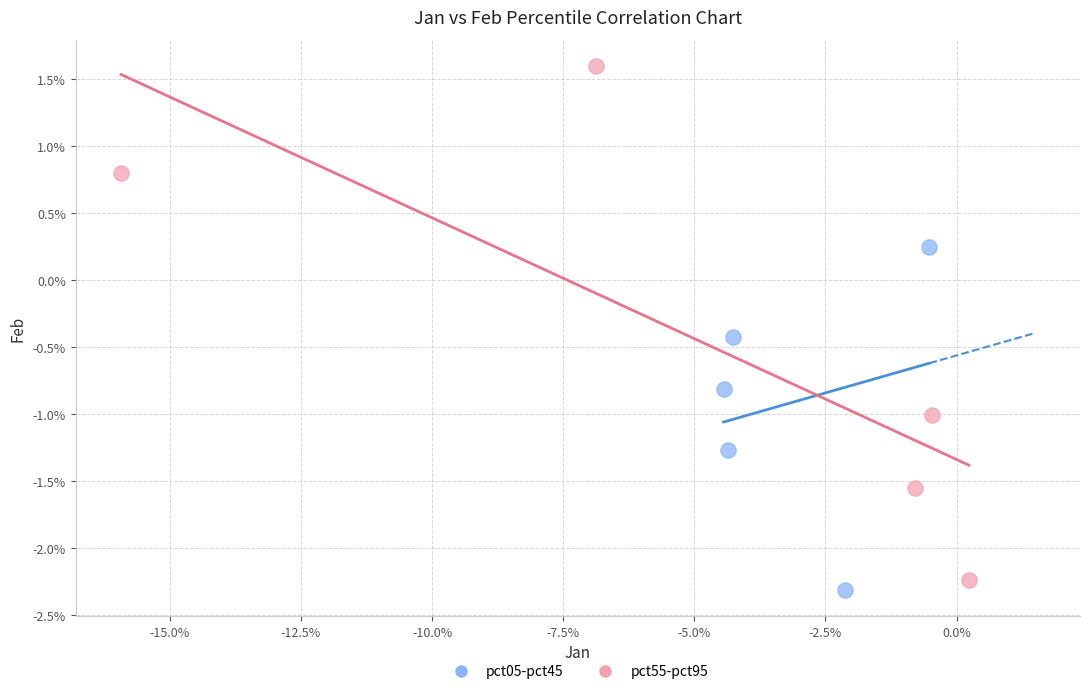

Which series has the largest Y range (max minus min)?

pct55-pct95